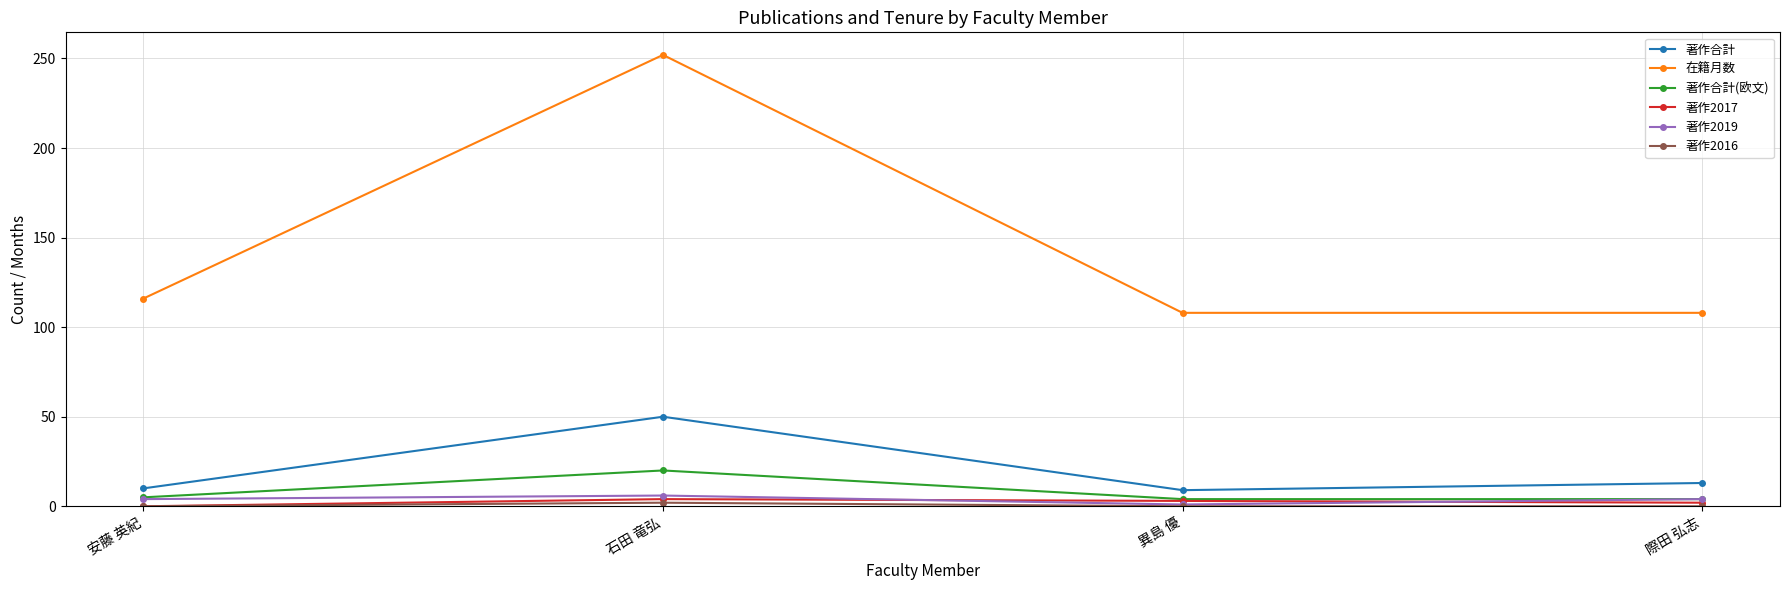

Where is 在籍月数 nearest to the value 180?

安藤 英紀